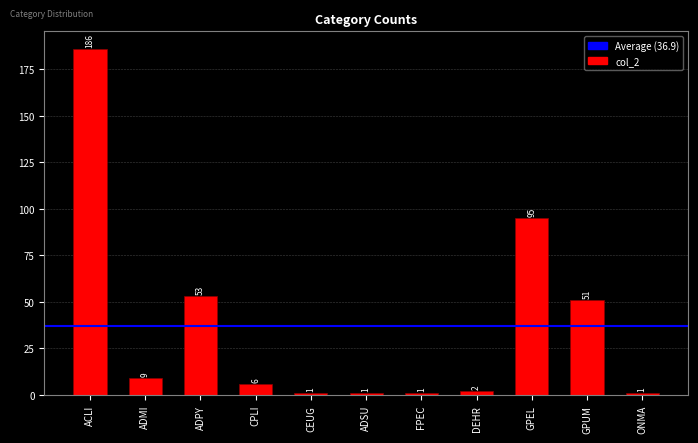

What is the sum of the values at FPEC and ADSU?

2